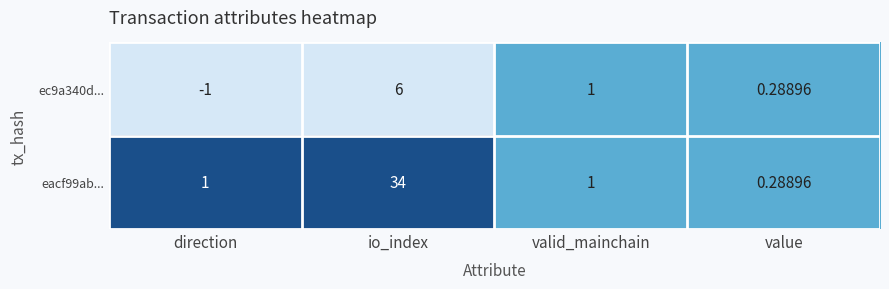

List the series in order of their overall mean, lowest first.

ec9a340d..., eacf99ab...